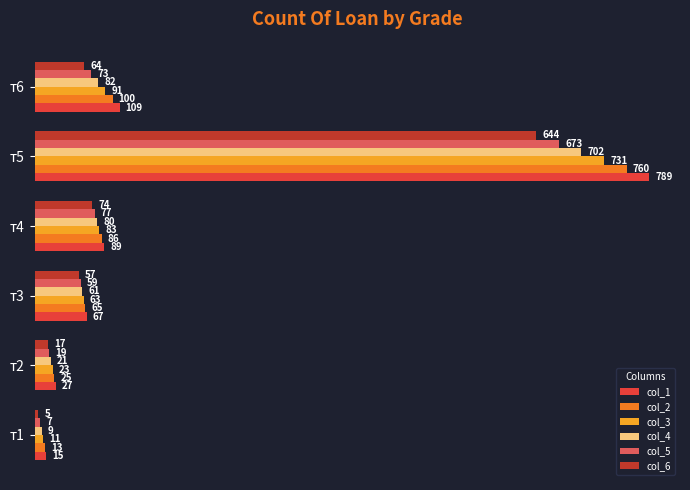

At which category is the sum across all series the highest?

т5